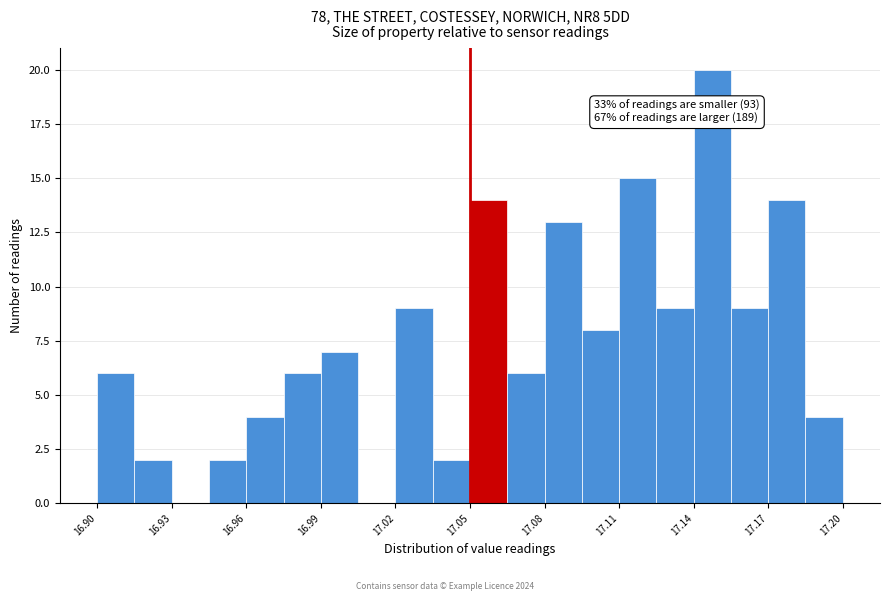

Read against the x-axis, roughly where is the centre of the tallest bar?

17.150